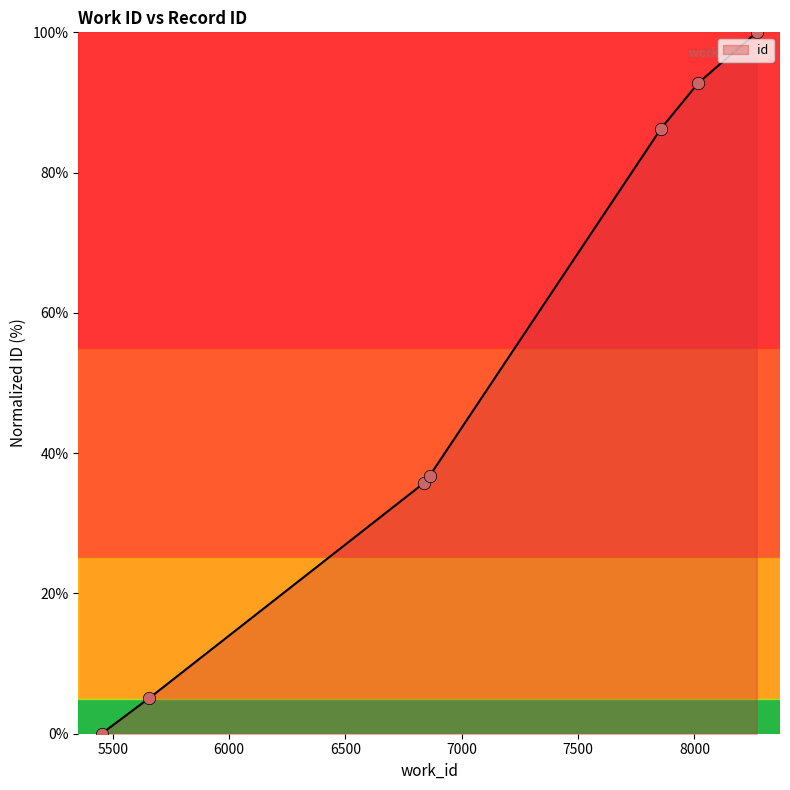

What is the change in value from 5658 to 8017?

+87.7